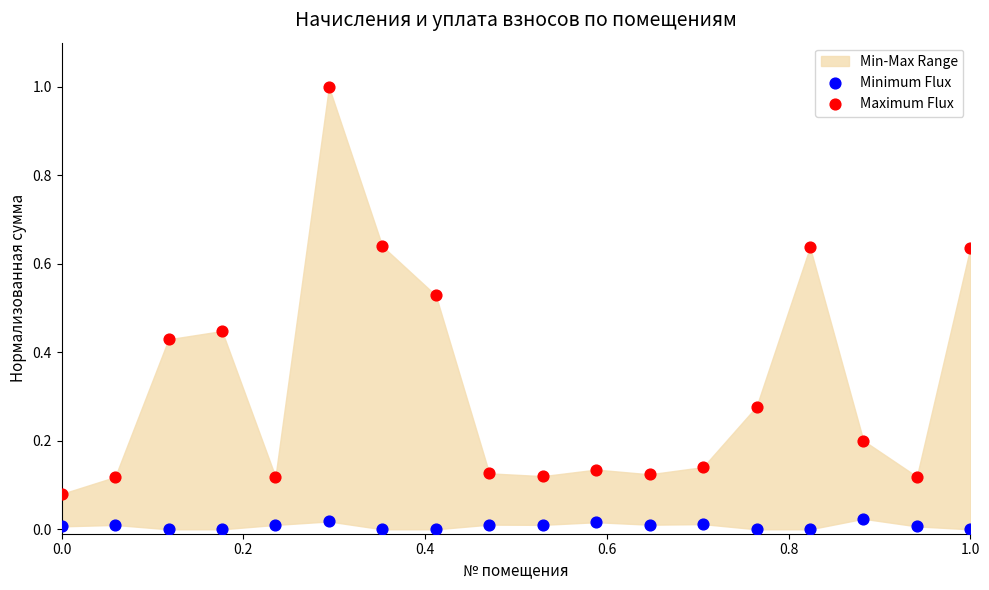

What is the X range (max minus min) for the scatter plot?

1.0